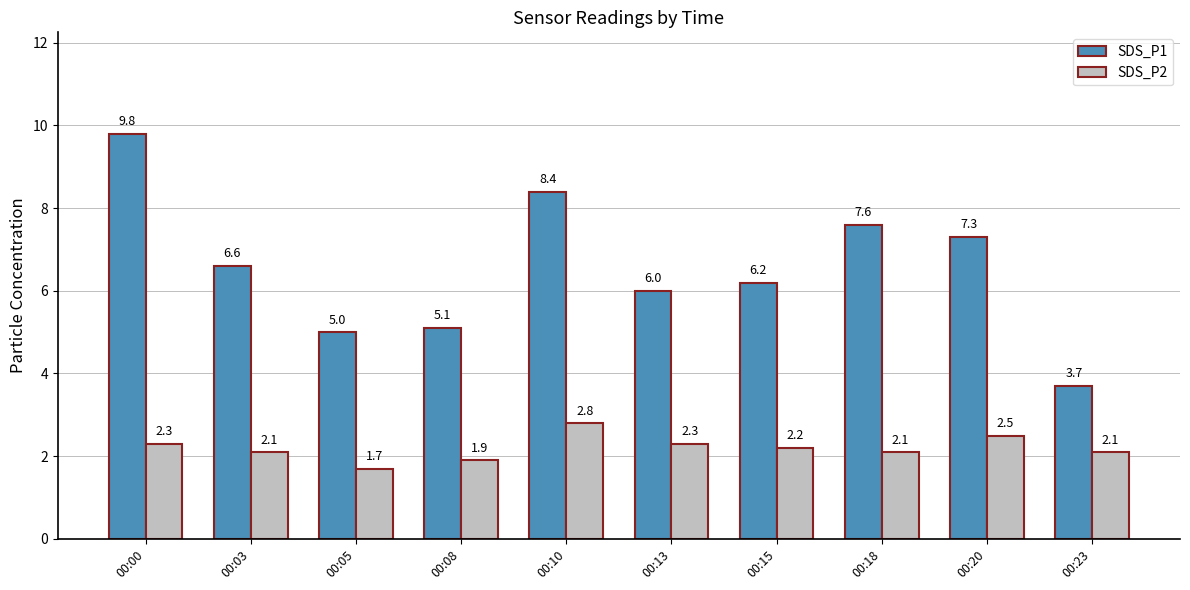

What is the greatest value displayed?

9.8